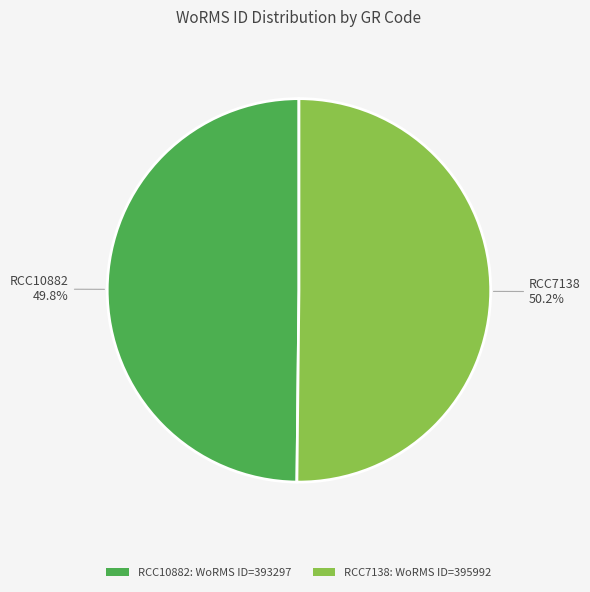

What is the ratio of the value at RCC7138 to the value at RCC10882?

1.0